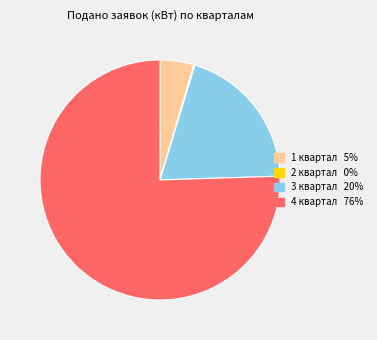

What is the largest slice in the pie chart?

4 квартал